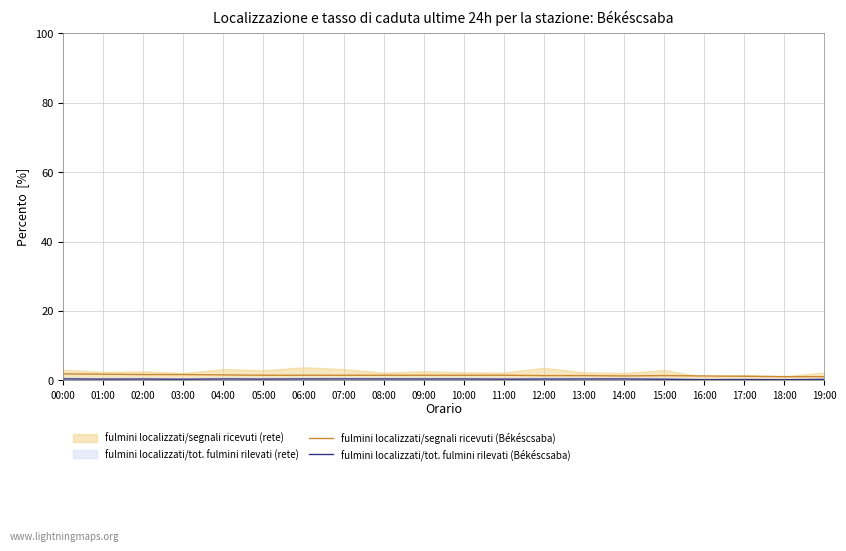

In fulmini localizzati/segnali ricevuti (Békéscsaba), how many points are higher than both neighbors (excluding endpoints)?

1